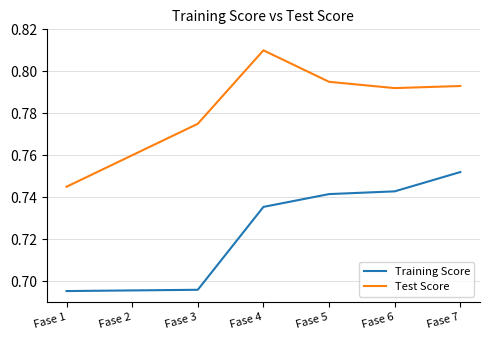

What are all the series names shown in the legend?

Training Score, Test Score